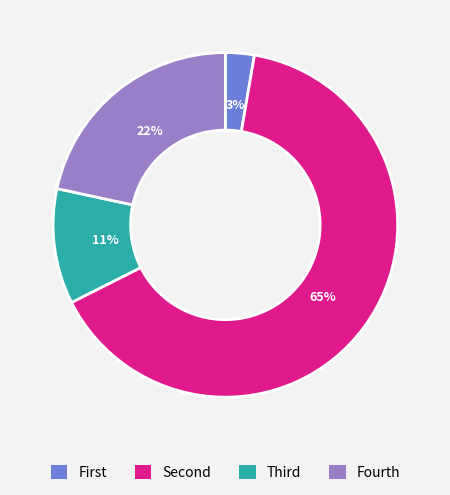

Is it true that Fourth is 33% of the pie?

False